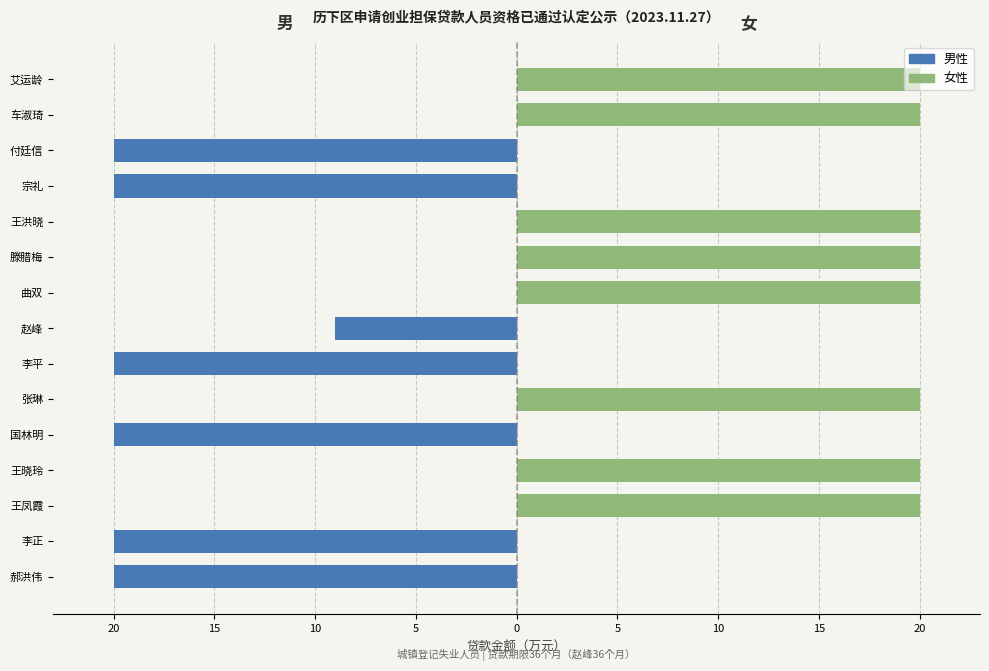

What is the value of the 女 bar at the 14th from the left?

20